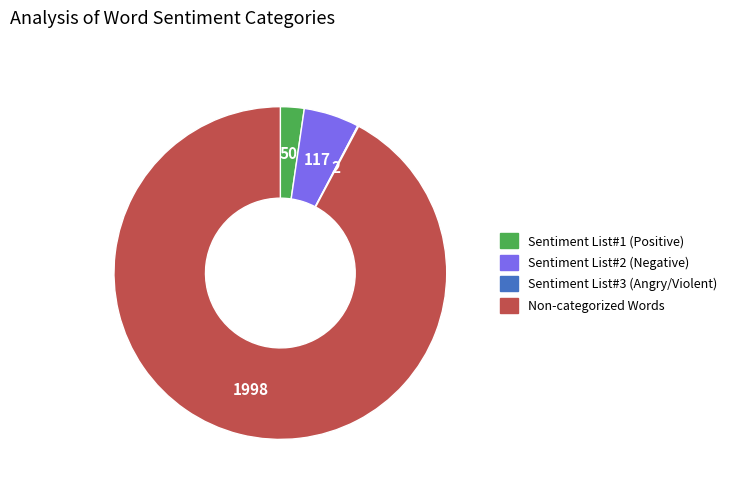

Which category accounts for the majority?

Non-categorized Words